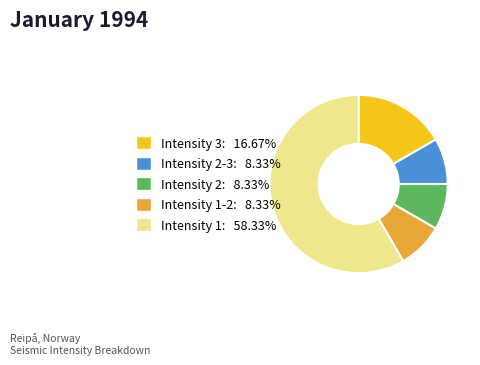

Combined, do Intensity 2: 8.33% and Intensity 1-2: 8.33% account for over 50%?

No